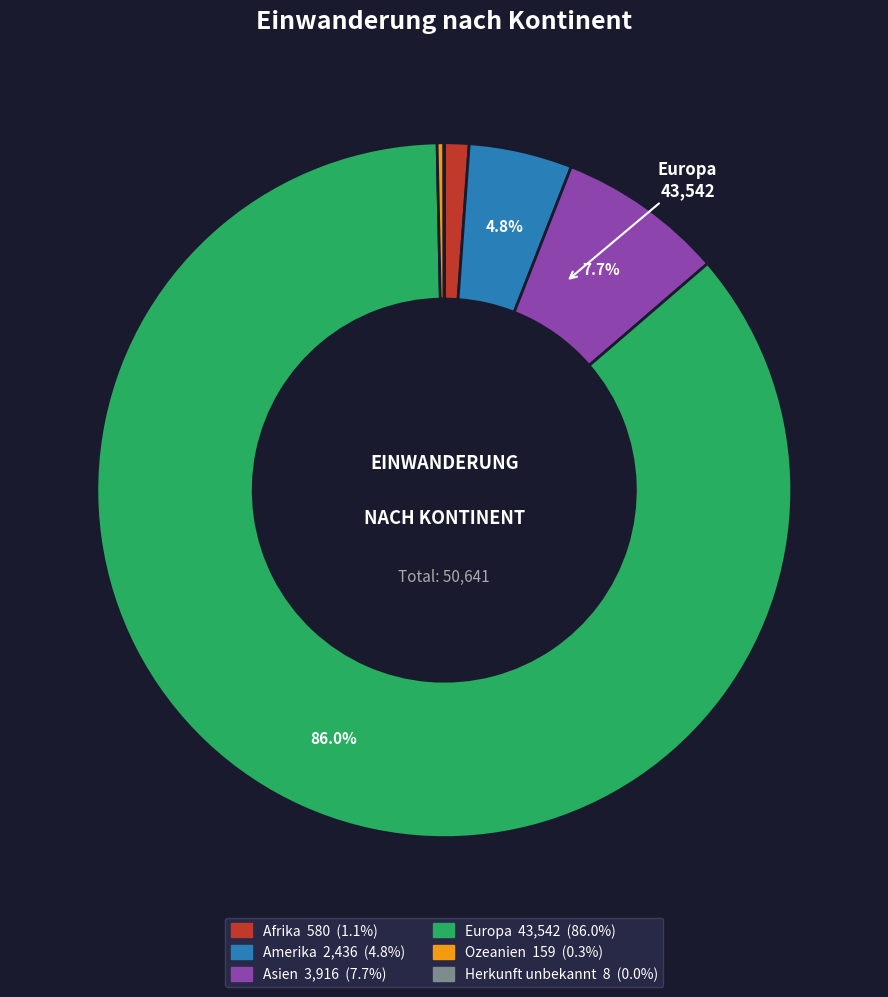

Which slice is the largest?

Europa